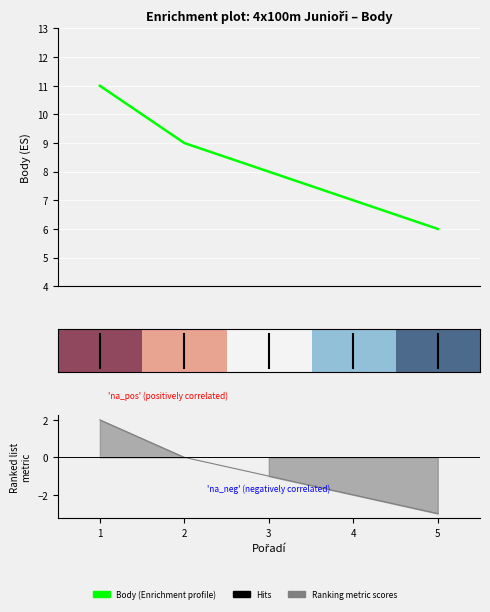

What is the sum of all Body values?

41.0